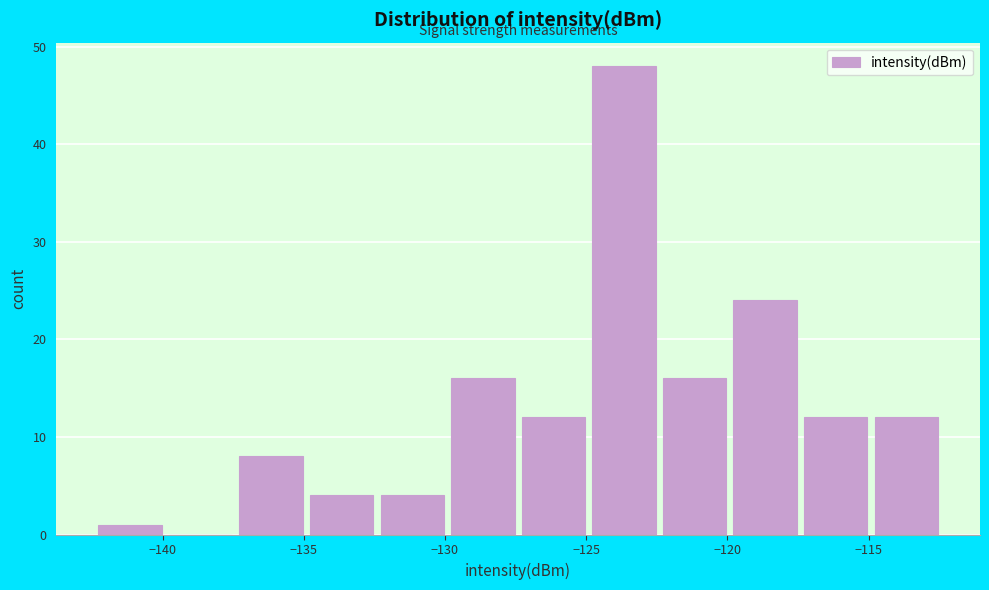

Reading left to right, list every bar in this chart as the range it spans on the x-axis followed by its height. Neither the bar edges nor the heights are printed on the chart, so give them approximately, as read against the axes.

-142.5 to -140.0: 1
-140.0 to -137.5: 0
-137.5 to -135.0: 8
-135.0 to -132.5: 4
-132.5 to -130.0: 4
-130.0 to -127.5: 16
-127.5 to -125.0: 12
-125.0 to -122.5: 48
-122.5 to -120.0: 16
-120.0 to -117.5: 24
-117.5 to -115.0: 12
-115.0 to -112.5: 12